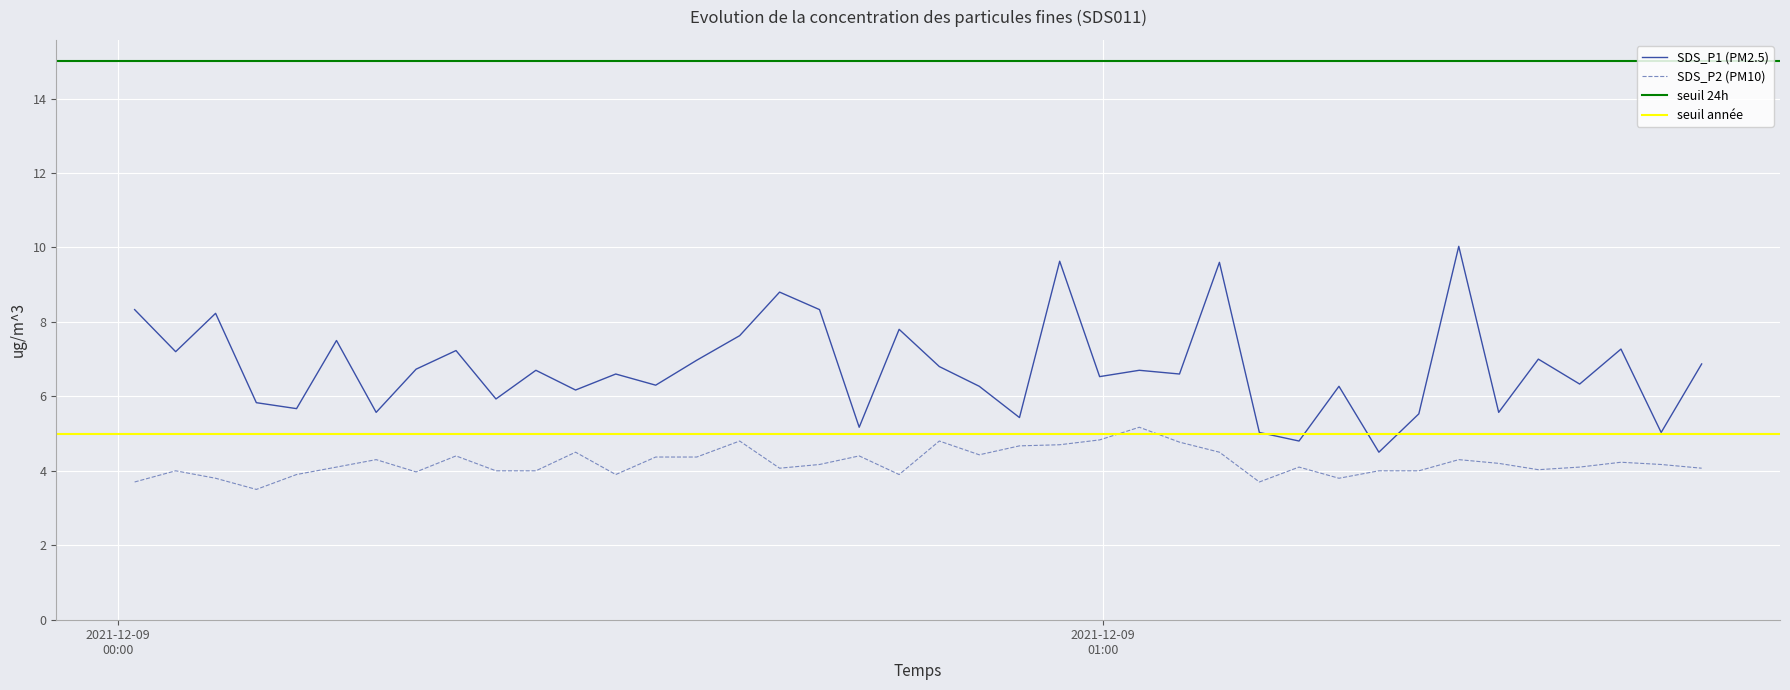

Reading right to left, transcribe all the data shown in this chart.

SDS_P1: 2021/12/09 01:36:30=6.9	2021/12/09 01:34:02=5.0	2021/12/09 01:31:35=7.3	2021/12/09 01:29:04=6.3	2021/12/09 01:26:33=7.0	2021/12/09 01:24:08=5.6	2021/12/09 01:21:42=10.0	2021/12/09 01:19:16=5.5	2021/12/09 01:16:50=4.5	2021/12/09 01:14:24=6.3	2021/12/09 01:11:58=4.8	2021/12/09 01:09:33=5.0	2021/12/09 01:07:07=9.6	2021/12/09 01:04:41=6.6	2021/12/09 01:02:14=6.7	2021/12/09 00:59:49=6.5	2021/12/09 00:57:23=9.6	2021/12/09 00:54:56=5.4	2021/12/09 00:52:29=6.3	2021/12/09 00:50:03=6.8	2021/12/09 00:47:36=7.8	2021/12/09 00:45:10=5.2	2021/12/09 00:42:45=8.3	2021/12/09 00:40:19=8.8	2021/12/09 00:37:53=7.6	2021/12/09 00:35:16=7.0	2021/12/09 00:32:46=6.3	2021/12/09 00:30:20=6.6	2021/12/09 00:27:53=6.2	2021/12/09 00:25:28=6.7	2021/12/09 00:23:02=5.9	2021/12/09 00:20:36=7.2	2021/12/09 00:18:10=6.7	2021/12/09 00:15:44=5.6	2021/12/09 00:13:19=7.5	2021/12/09 00:10:53=5.7	2021/12/09 00:08:26=5.8	2021/12/09 00:05:57=8.2	2021/12/09 00:03:31=7.2	2021/12/09 00:01:01=8.3
SDS_P2: 2021/12/09 01:36:30=4.1	2021/12/09 01:34:02=4.2	2021/12/09 01:31:35=4.2	2021/12/09 01:29:04=4.1	2021/12/09 01:26:33=4.0	2021/12/09 01:24:08=4.2	2021/12/09 01:21:42=4.3	2021/12/09 01:19:16=4.0	2021/12/09 01:16:50=4.0	2021/12/09 01:14:24=3.8	2021/12/09 01:11:58=4.1	2021/12/09 01:09:33=3.7	2021/12/09 01:07:07=4.5	2021/12/09 01:04:41=4.8	2021/12/09 01:02:14=5.2	2021/12/09 00:59:49=4.8	2021/12/09 00:57:23=4.7	2021/12/09 00:54:56=4.7	2021/12/09 00:52:29=4.4	2021/12/09 00:50:03=4.8	2021/12/09 00:47:36=3.9	2021/12/09 00:45:10=4.4	2021/12/09 00:42:45=4.2	2021/12/09 00:40:19=4.1	2021/12/09 00:37:53=4.8	2021/12/09 00:35:16=4.4	2021/12/09 00:32:46=4.4	2021/12/09 00:30:20=3.9	2021/12/09 00:27:53=4.5	2021/12/09 00:25:28=4.0	2021/12/09 00:23:02=4.0	2021/12/09 00:20:36=4.4	2021/12/09 00:18:10=4.0	2021/12/09 00:15:44=4.3	2021/12/09 00:13:19=4.1	2021/12/09 00:10:53=3.9	2021/12/09 00:08:26=3.5	2021/12/09 00:05:57=3.8	2021/12/09 00:03:31=4.0	2021/12/09 00:01:01=3.7